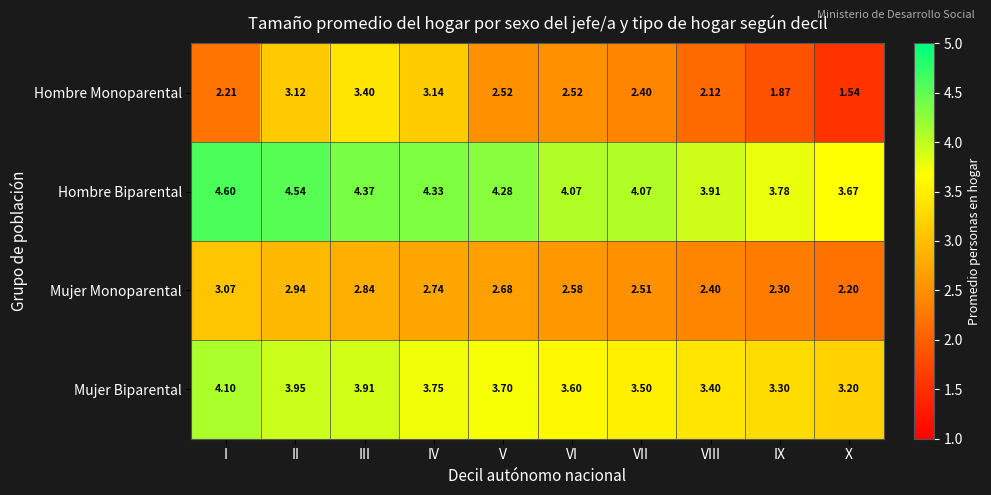

At which label does Hombre Monoparental first exceed 2?

I